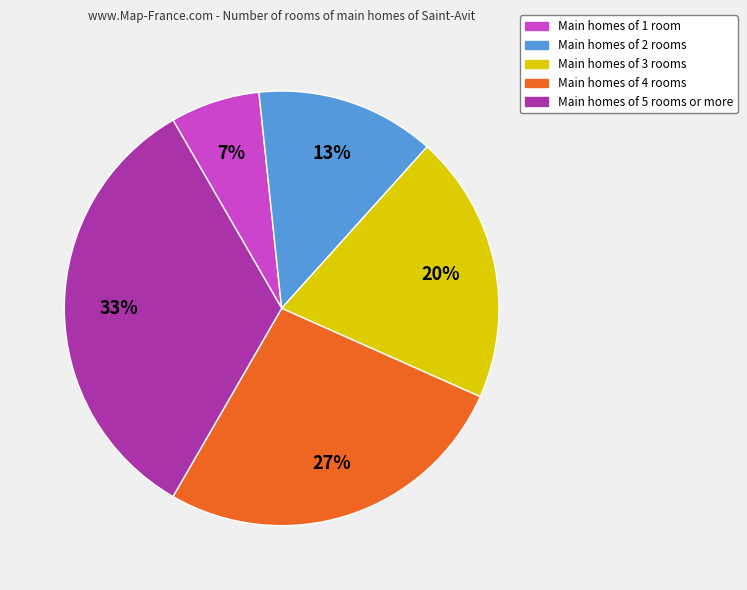

How many slices are in this pie chart?

5